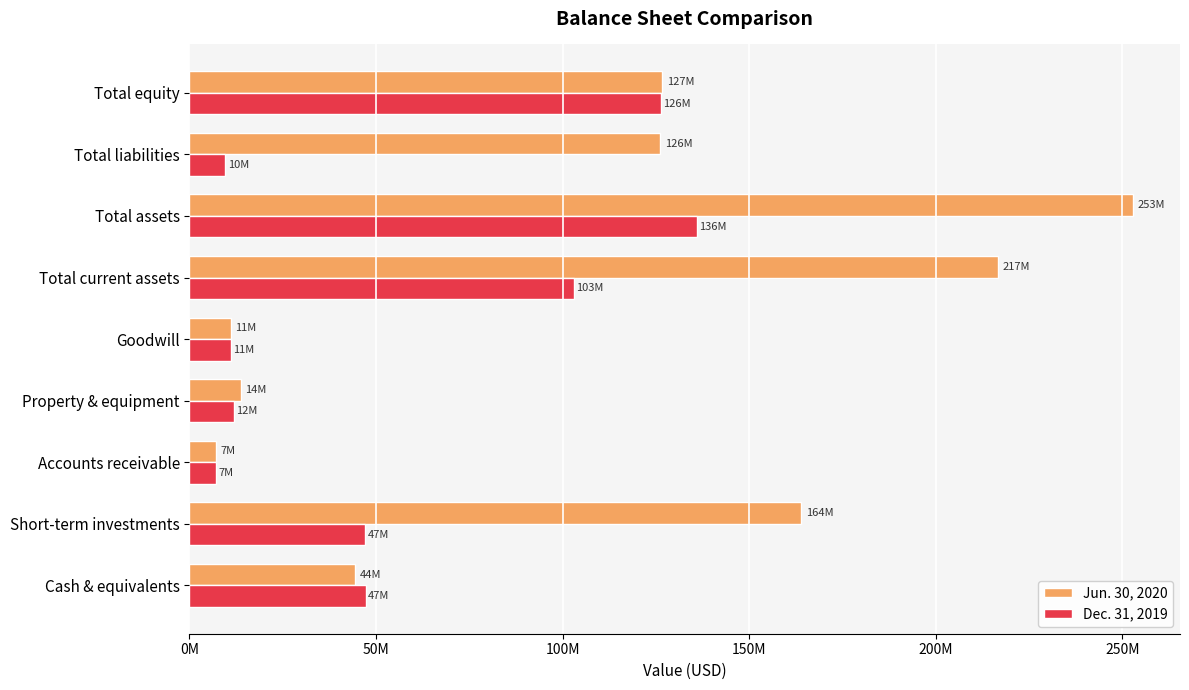

What is the maximum value shown in the chart?

252776587